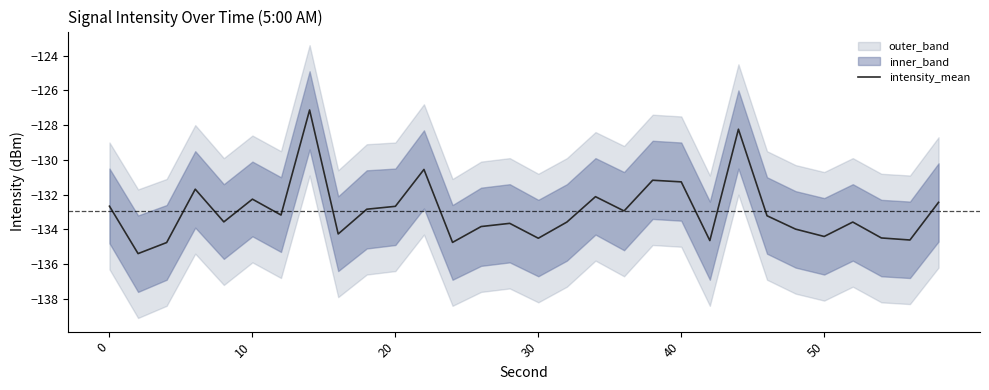

How many values are below -133?

17